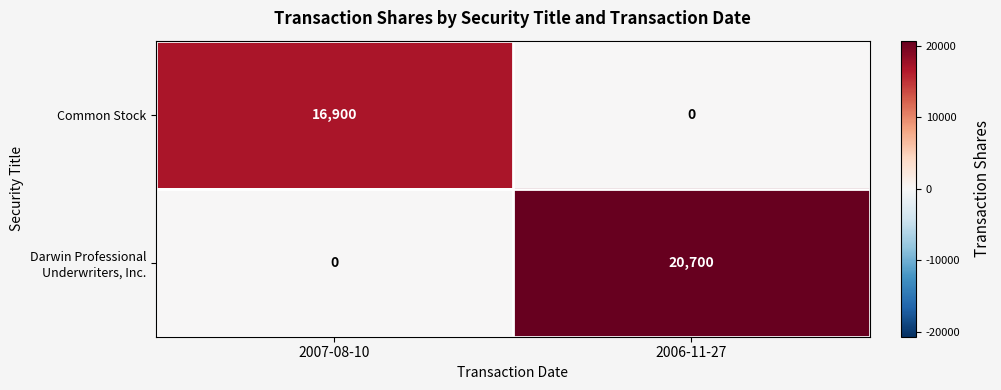

What is the maximum value shown in the chart?

20700